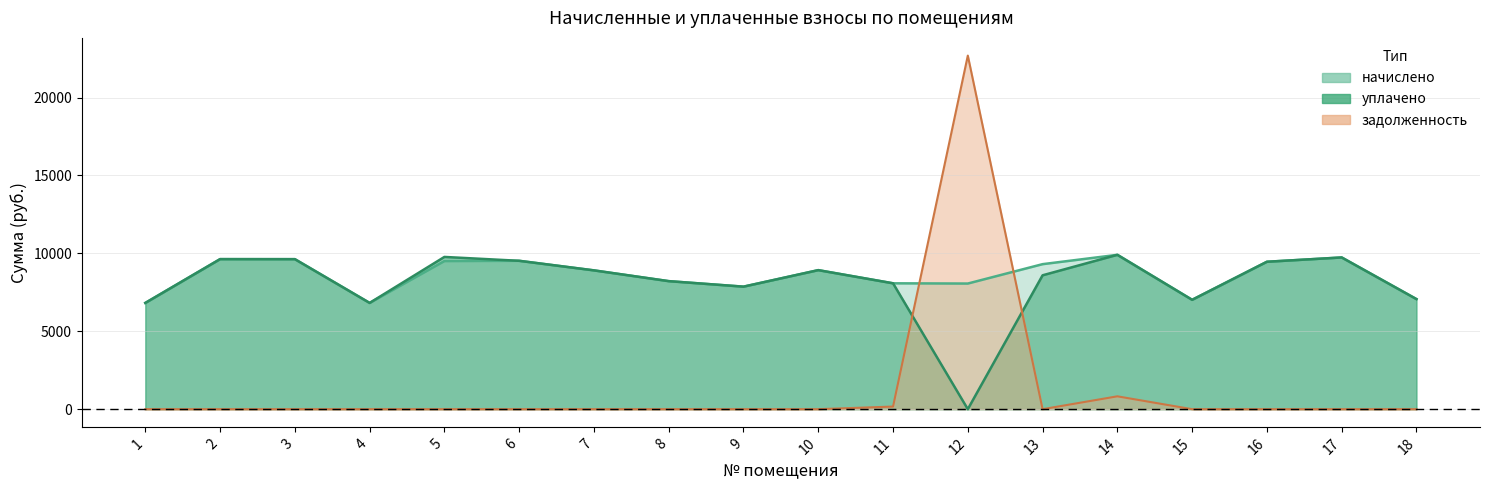

Reading left to right, list all the values displayed in this chart.

начислено: 1=6819.8	2=9630.7	3=9628.4	4=6819.8	5=9508.0	6=9523.2	7=8908.8	8=8217.6	9=7864.2	10=8924.2	11=8079.4	12=8064.0	13=9308.2	14=9907.2	15=7019.5	16=9461.8	17=9738.2	18=7065.7
уплачено: 1=6819.8	2=9630.7	3=9628.4	4=6819.8	5=9772.1	6=9523.2	7=8908.8	8=8217.6	9=7864.2	10=8924.2	11=8079.4	12=0.0	13=8593.1	14=9907.2	15=7019.5	16=9461.8	17=9738.2	18=7065.7
задолженность: 1=0.0	2=0.0	3=0.0	4=0.0	5=0.0	6=0.0	7=0.0	8=0.0	9=0.0	10=0.0	11=168.3	12=22696.2	13=0.0	14=825.6	15=0.0	16=0.0	17=0.0	18=0.0